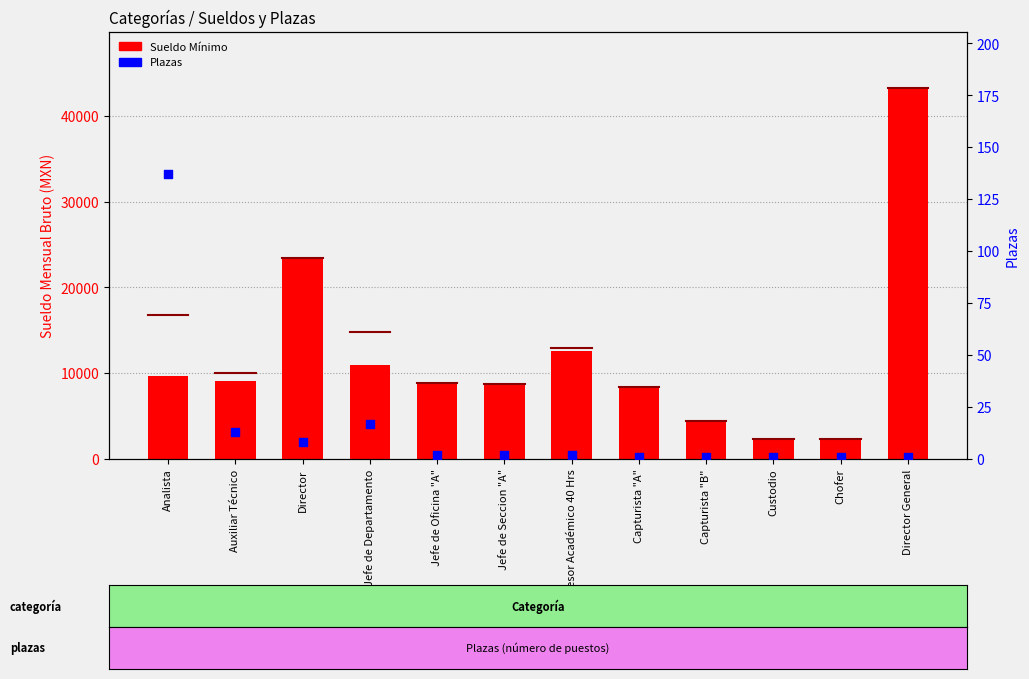

What are all the series names shown in the legend?

Sueldo Mínimo, Plazas